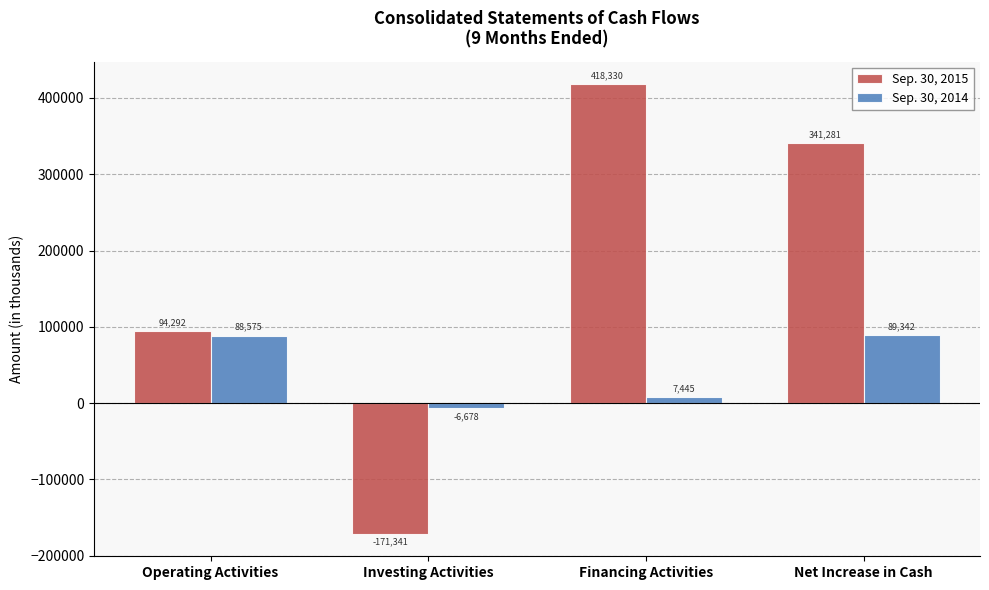

What is the label of the 4th bar from the right?

Operating Activities